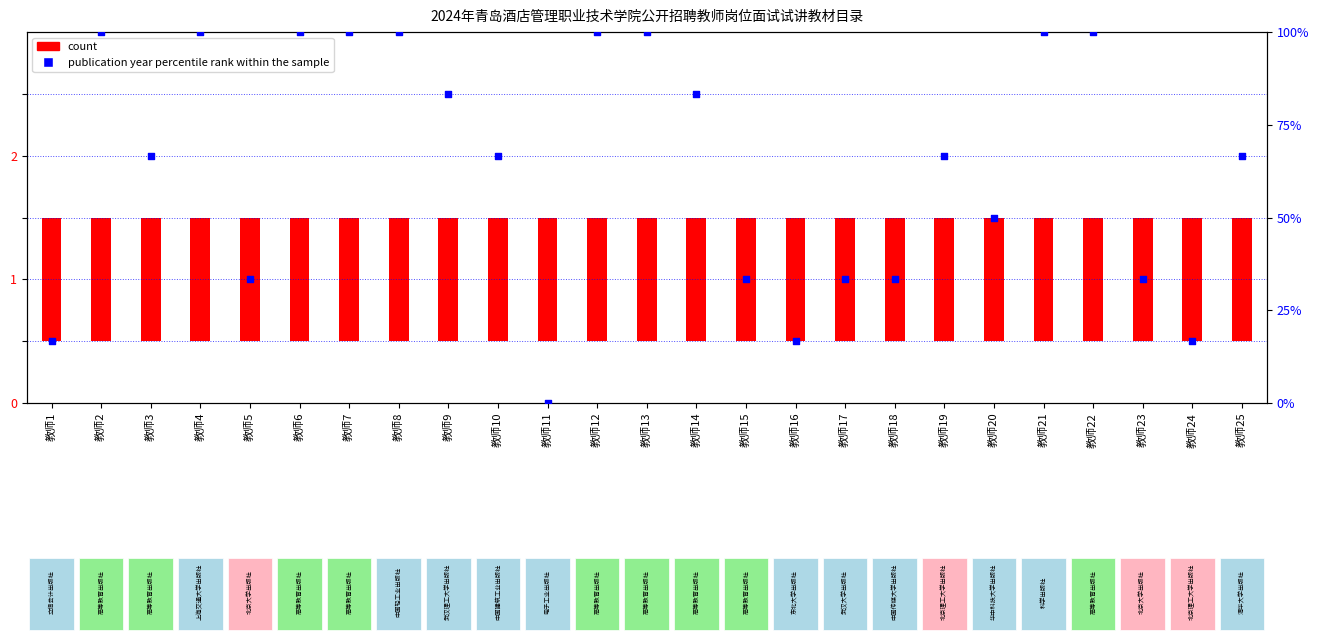

What is the total value across all series at 教师20?

51.0